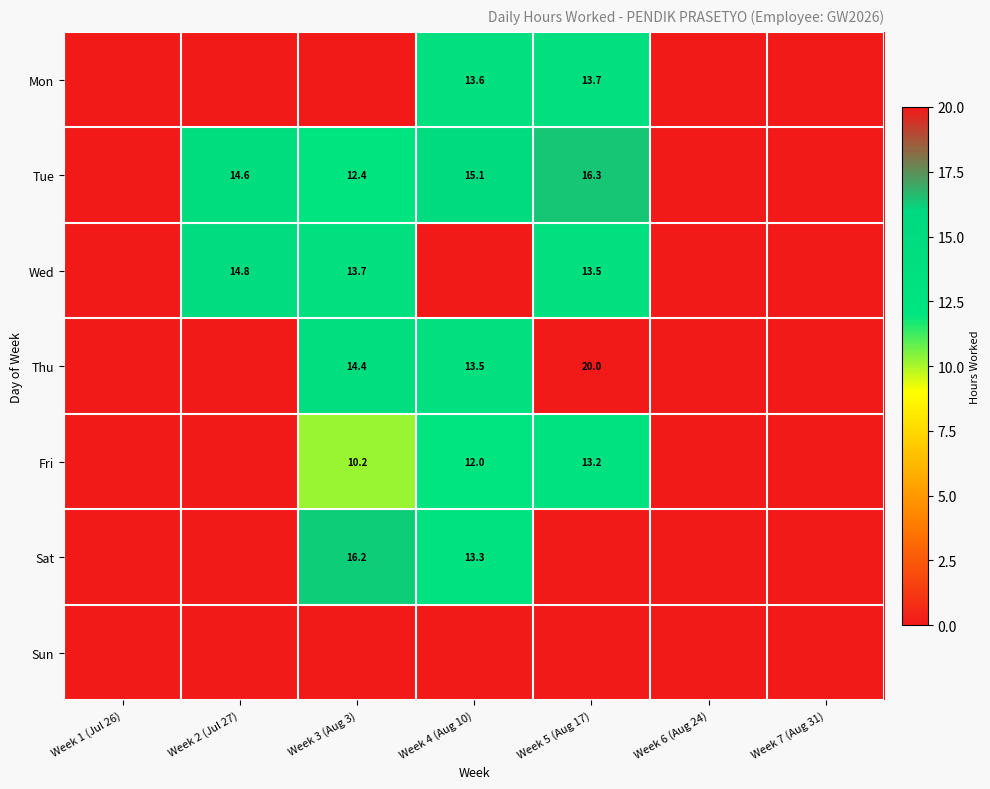

Is it true that Thu equals 13.5 at Week 4 (Aug 10)?

True